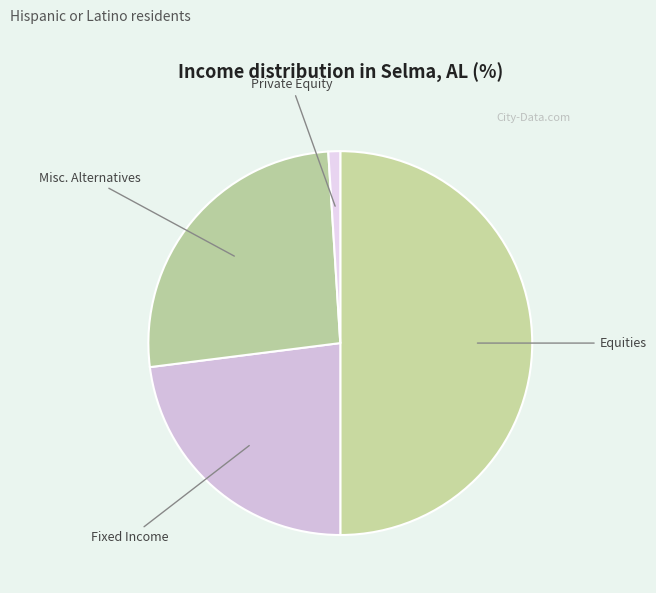

Is it true that Private Equity is 11% of the pie?

False